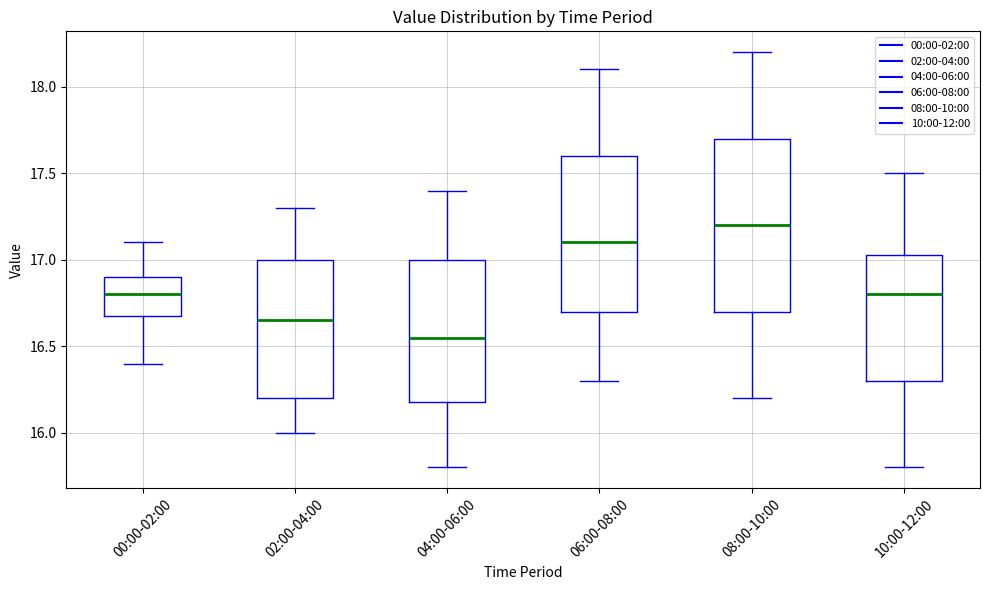

Which box has the highest median line?

08:00-10:00